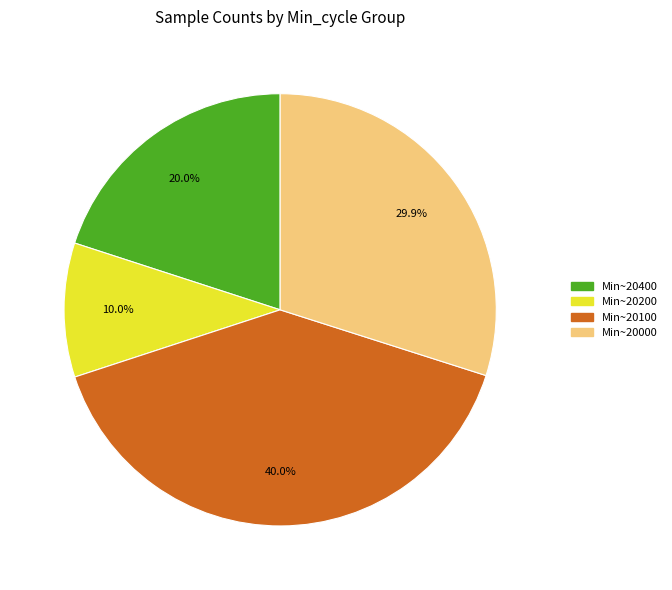

Between Min~20100 and Min~20200, which is larger?

Min~20100